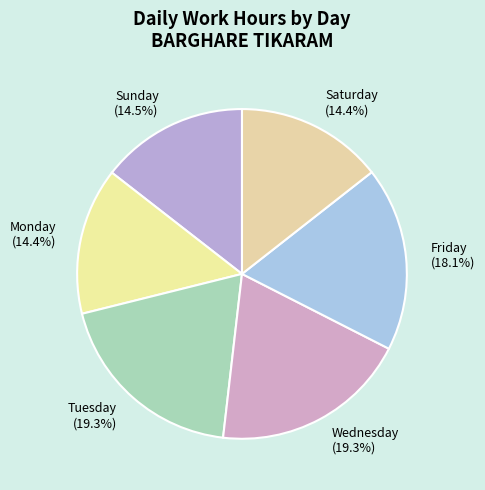

What is the ratio of the value at Friday to the value at Saturday?

1.3